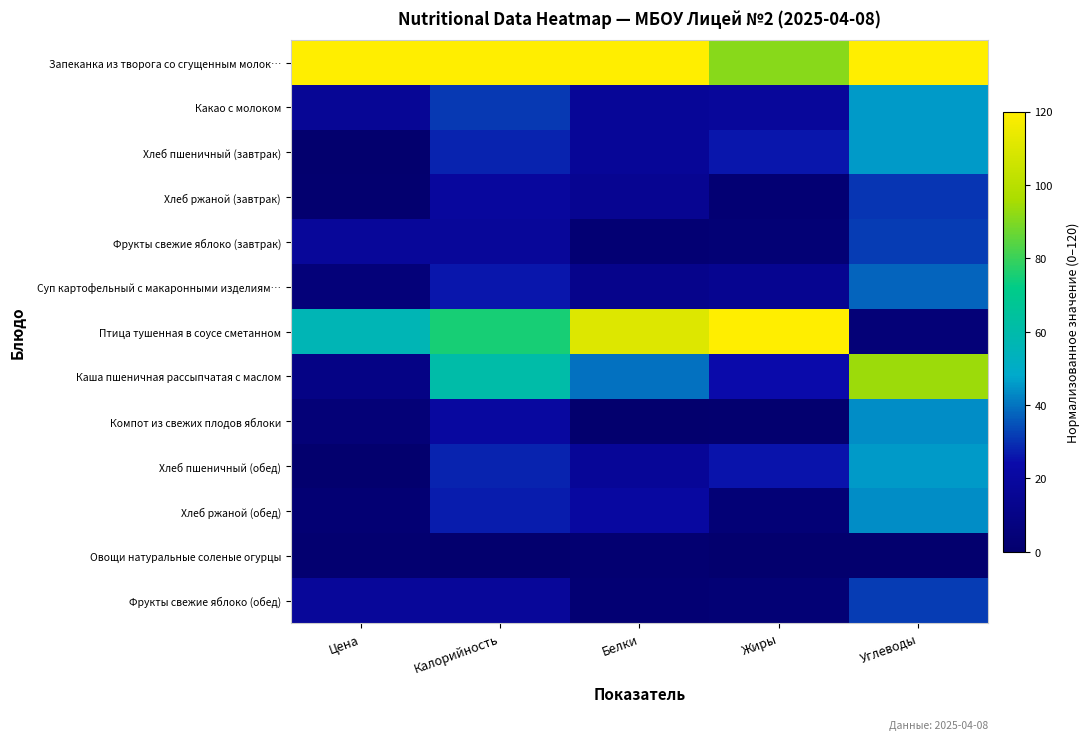

At how many categories does at least one series exceed 82?

5